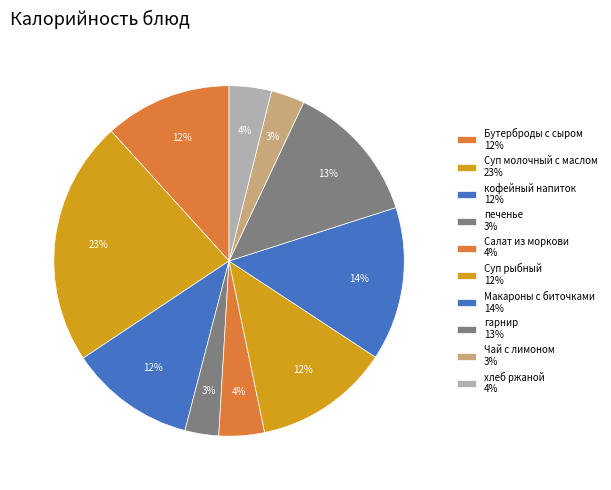

Does any single category account for the majority?

No